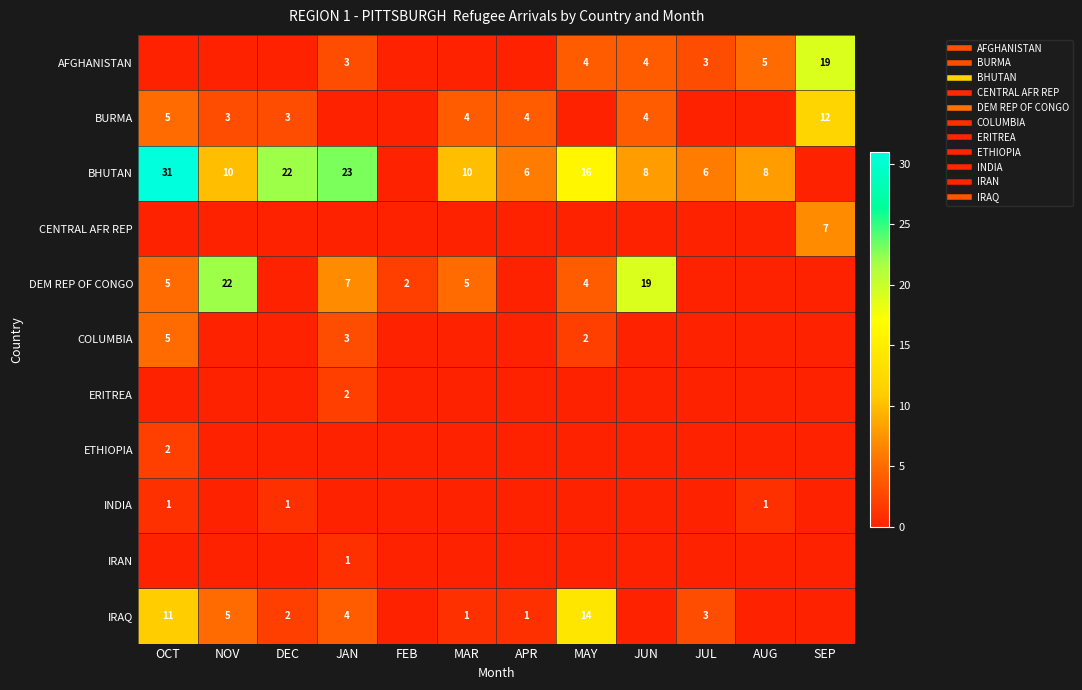

What is the greatest value displayed?

31